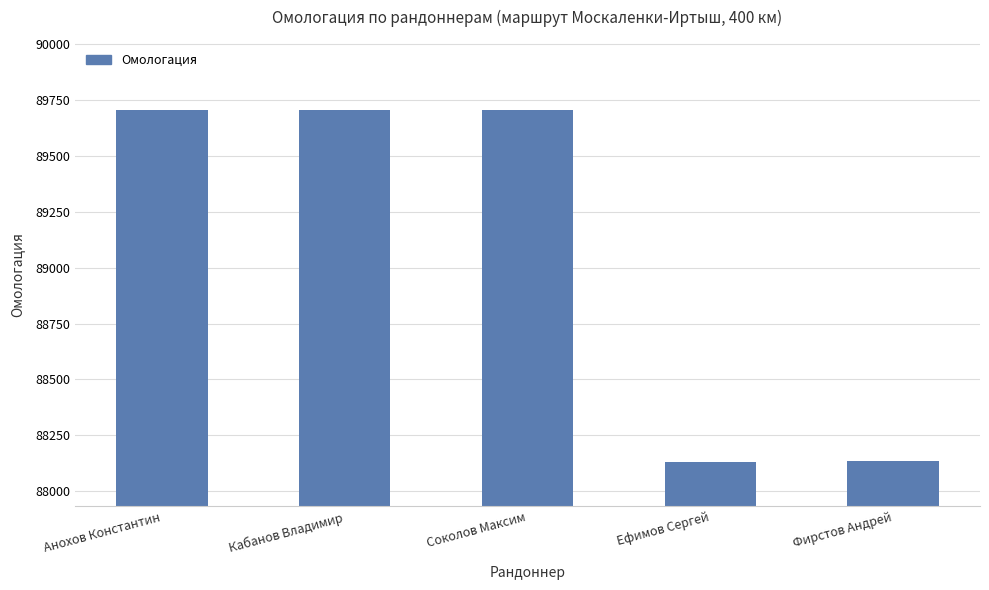

What is the label of the 5th bar from the left?

Фирстов Андрей